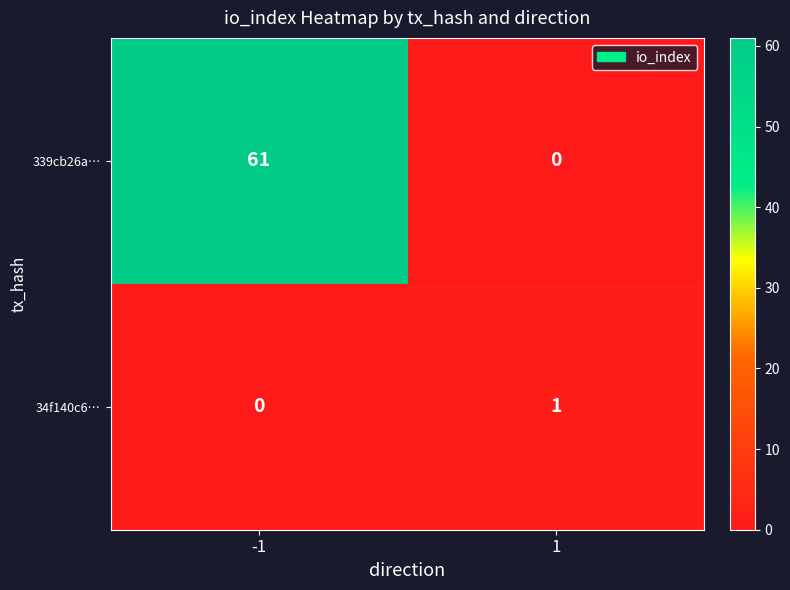

How many distinct data groups are displayed?

2